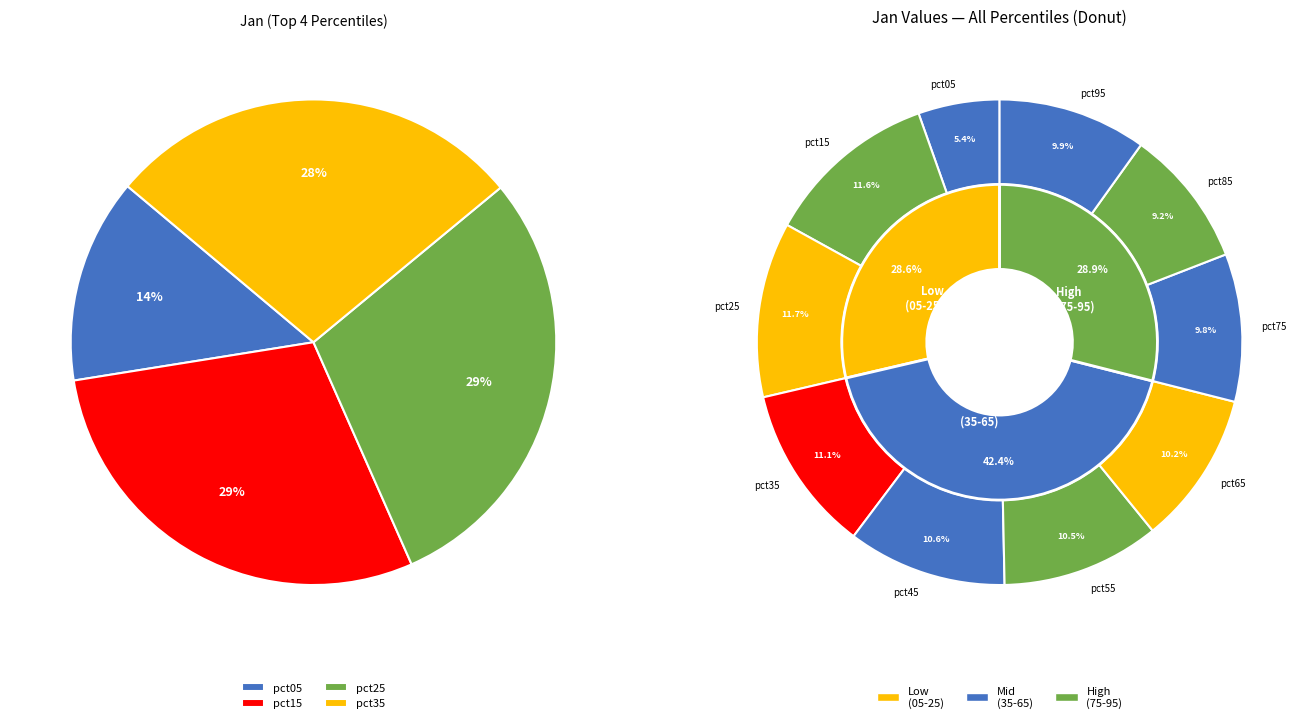

Rank the categories by value from highest to lowest.

pct25, pct15, pct35, pct45, pct55, pct65, pct95, pct75, pct85, pct05